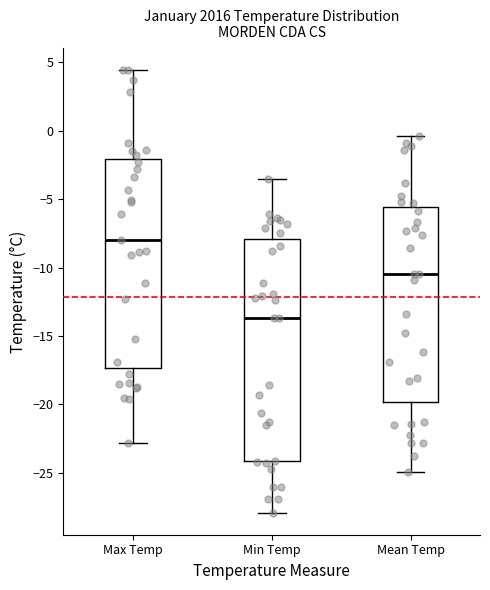

Reading left to right, transcribe this box plot: for each box, give where its median line is, the range the box spans, and where its two whiskers end, as read against the y-axis. The values are not printed on the chart, so give them approximately, as read against the axis.

Max Temp: median -8.0, box -17.5 to -2.0, whiskers -23.0 to 4.5
Min Temp: median -13.5, box -24.0 to -8.0, whiskers -28.0 to -3.5
Mean Temp: median -10.5, box -20.0 to -5.5, whiskers -25.0 to -0.5